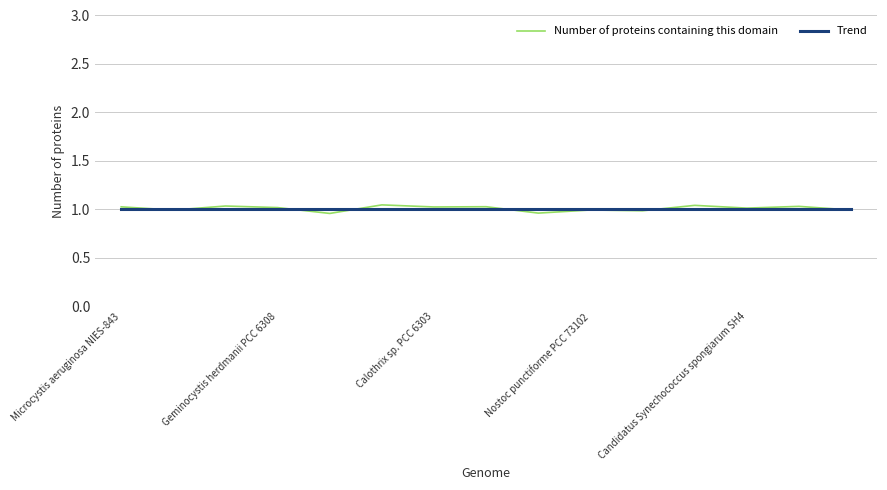

Which series has the widest spread of values?

Number of proteins containing this domain